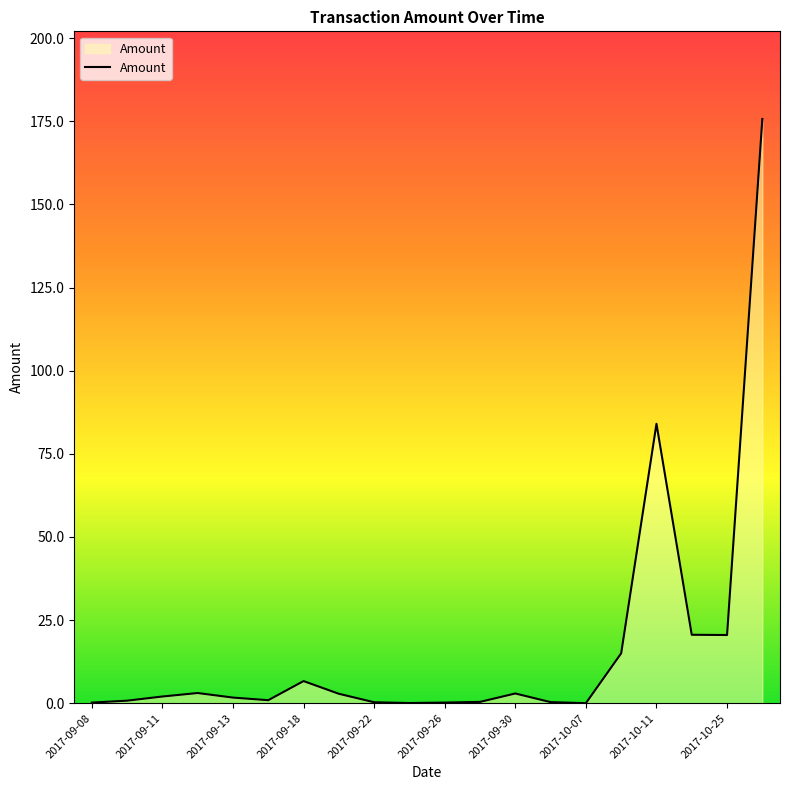

What is the maximum value shown in the chart?

175.7